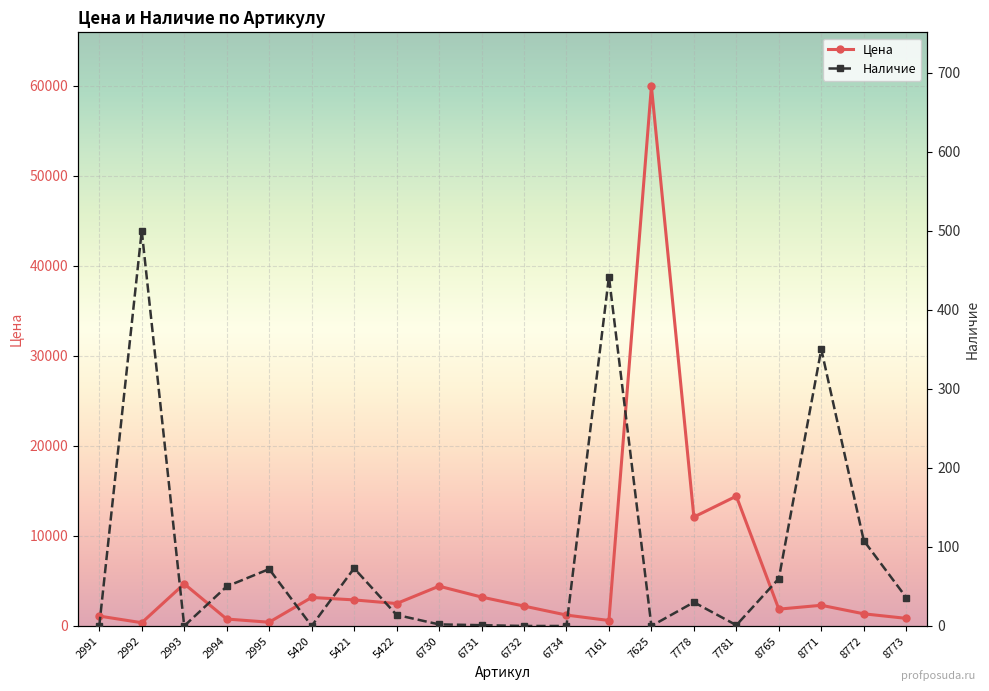

Which series has the largest total across all categories?

Цена